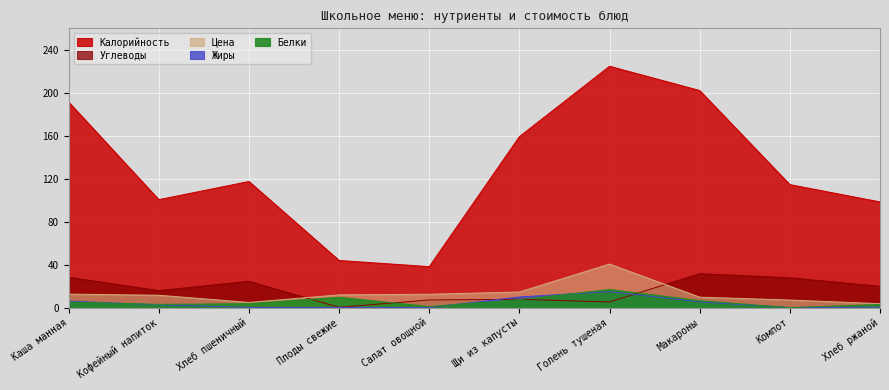

How many distinct data groups are displayed?

5